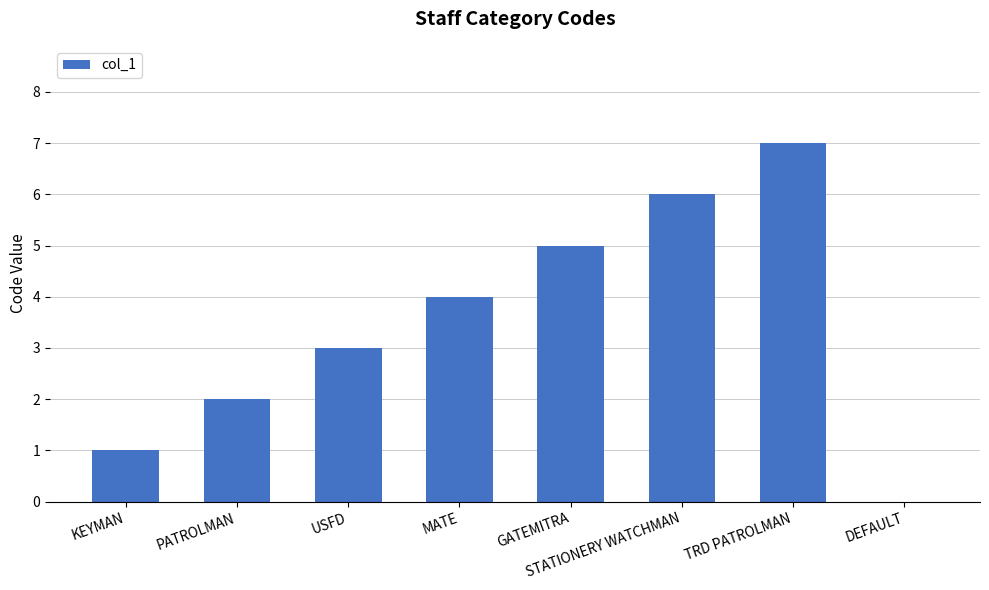

The chart shows a value of 1 at TRD PATROLMAN. True or false?

False